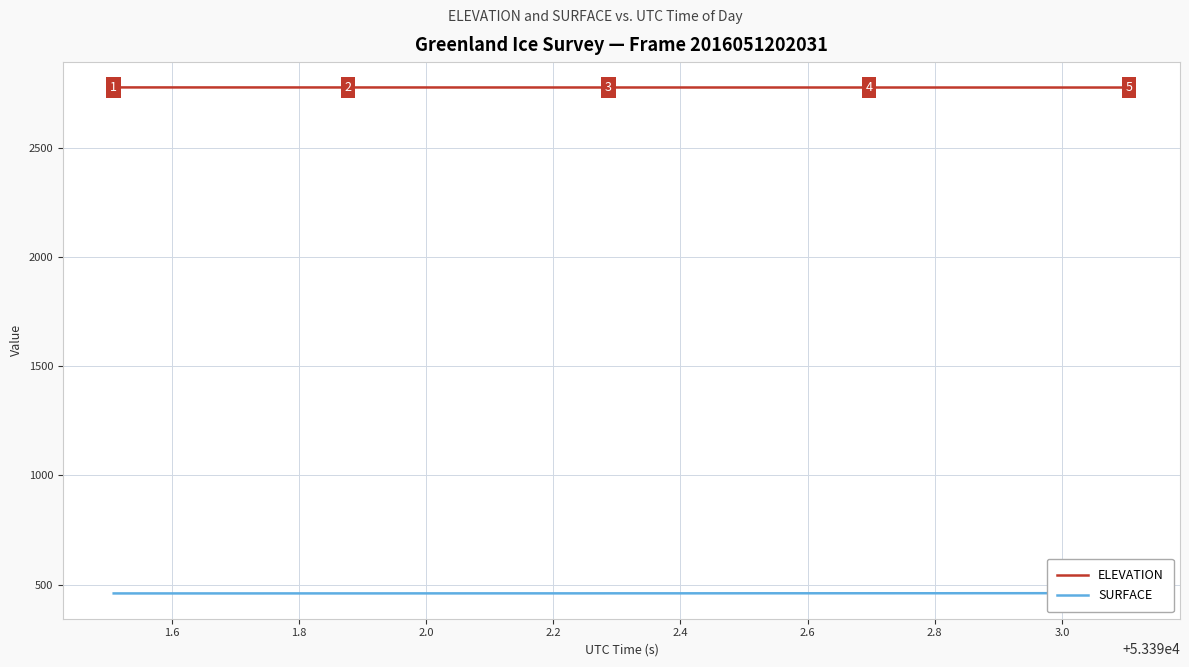

What is the maximum value for ELEVATION?

2776.9